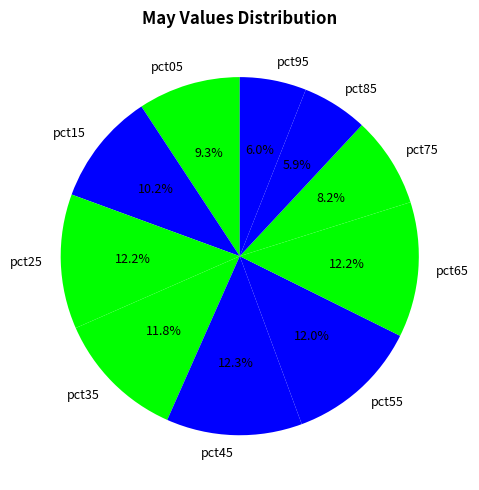

What percentage is the pct45 slice, to the nearest percent?

12%